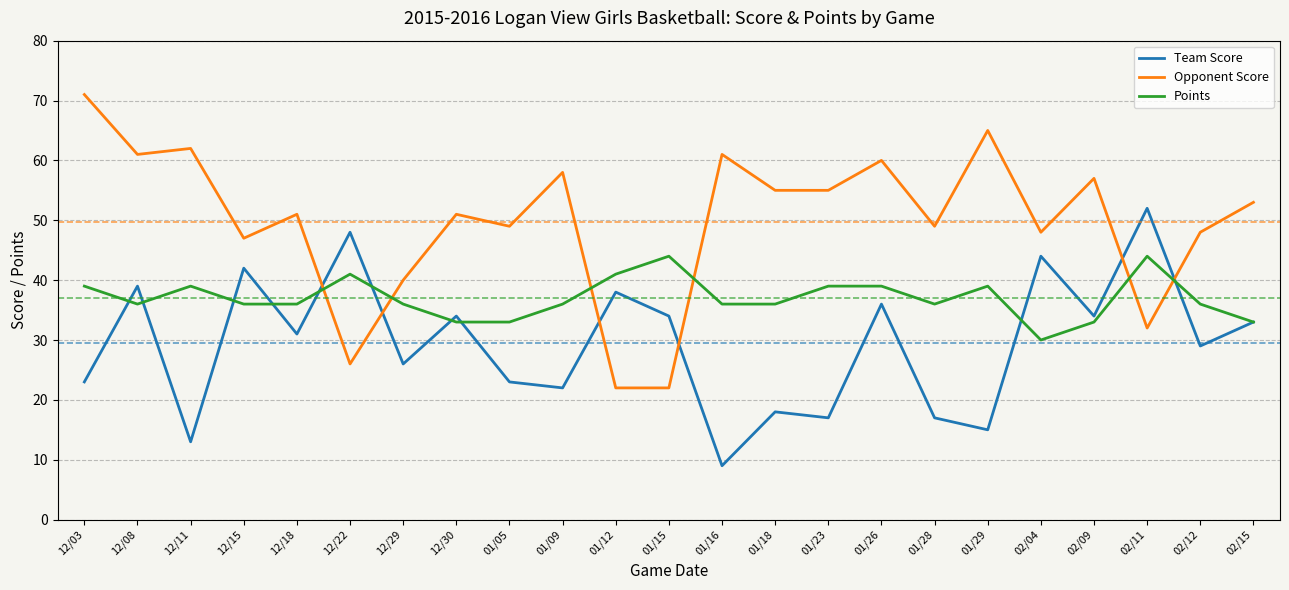

At how many categories does at least one series exceed 67?

1